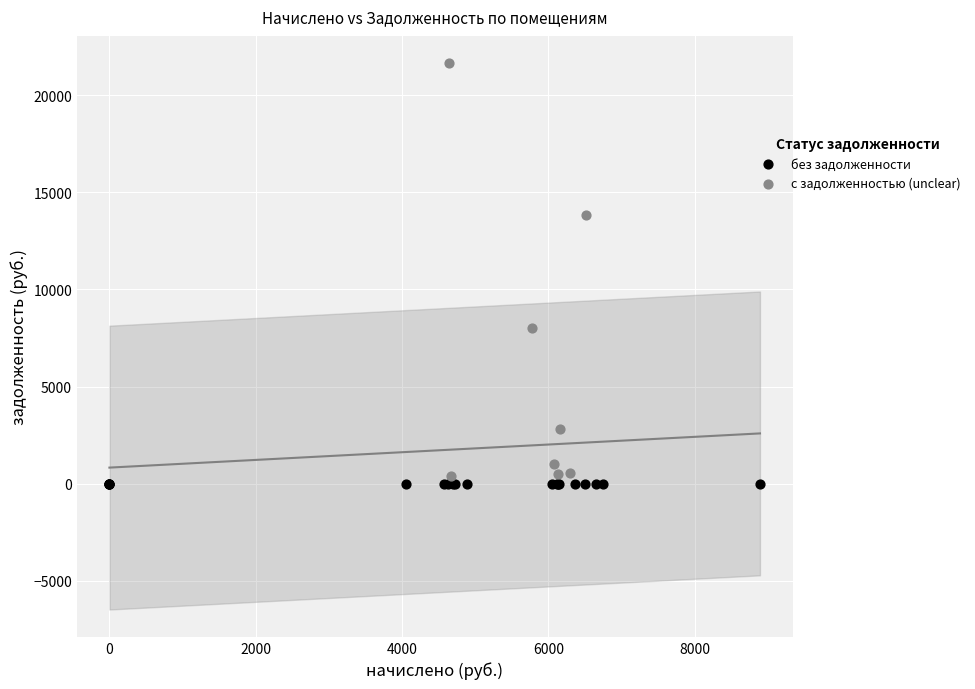

Which series contains the highest Y value?

с задолженностью (unclear)